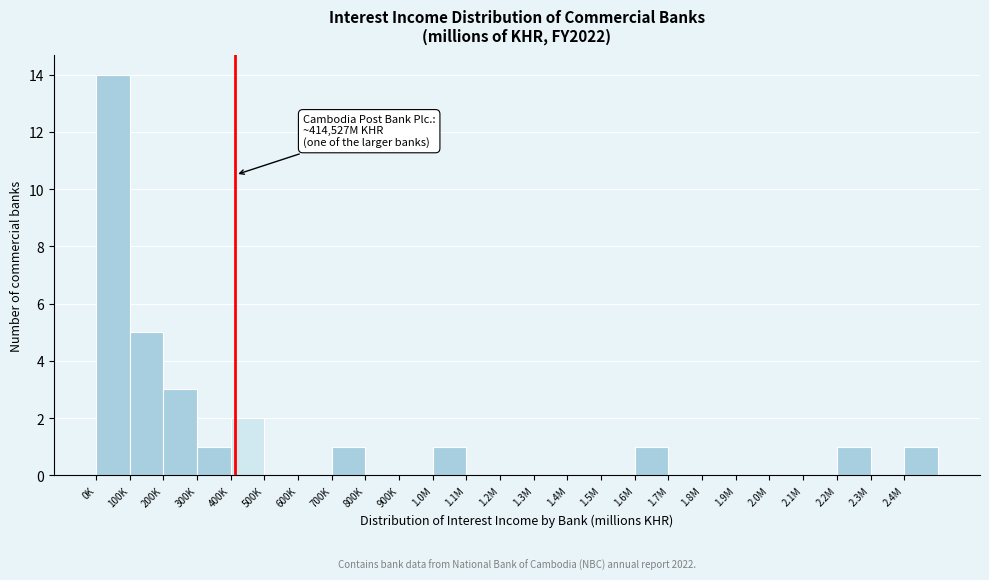

Reading left to right, list all the values displayed in this chart.

0K=14	100K=5	200K=3	300K=1	400K=2	500K=0	600K=0	700K=1	800K=0	900K=0	1.0M=1	1.1M=0	1.2M=0	1.3M=0	1.4M=0	1.5M=0	1.6M=1	1.7M=0	1.8M=0	1.9M=0	2.0M=0	2.1M=0	2.2M=1	2.3M=0	2.4M=1